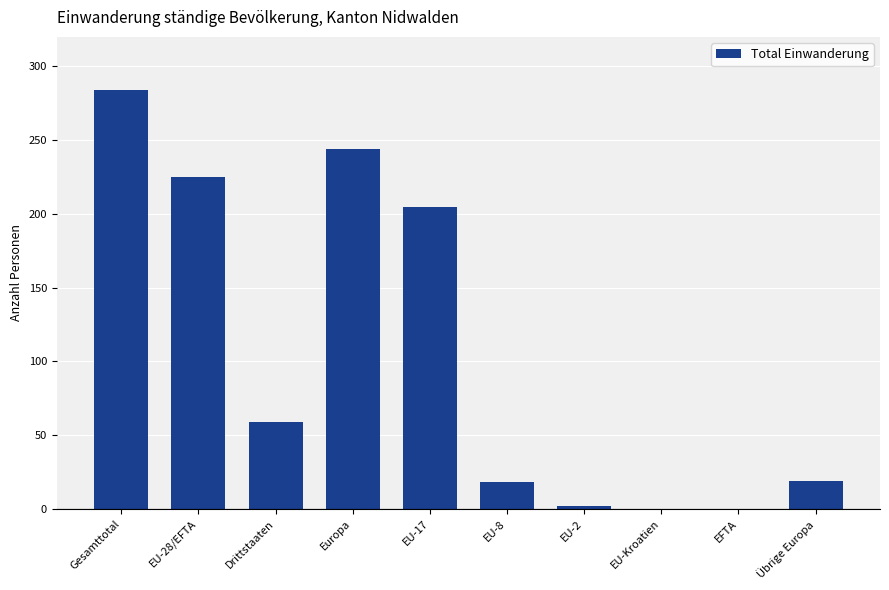

How many categories are shown in the chart?

10